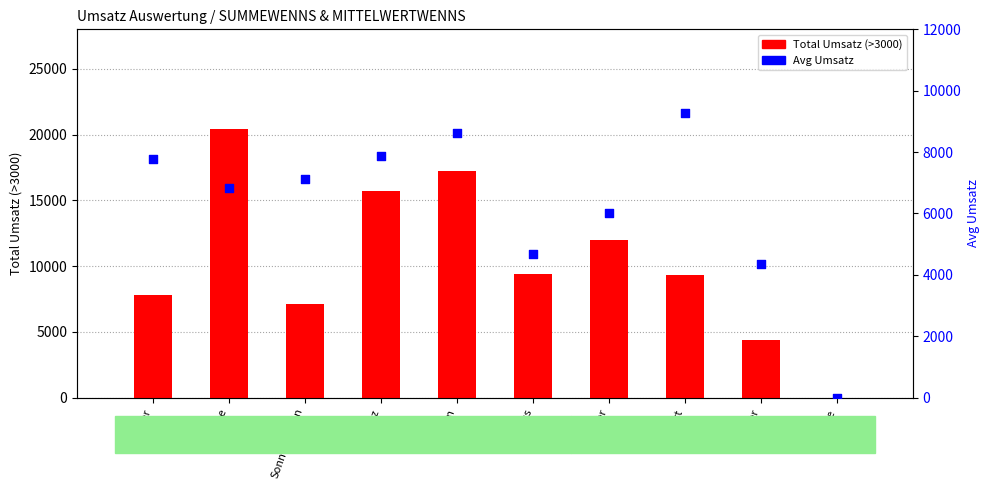

What is the total value across all series at Frantz?

23571.0